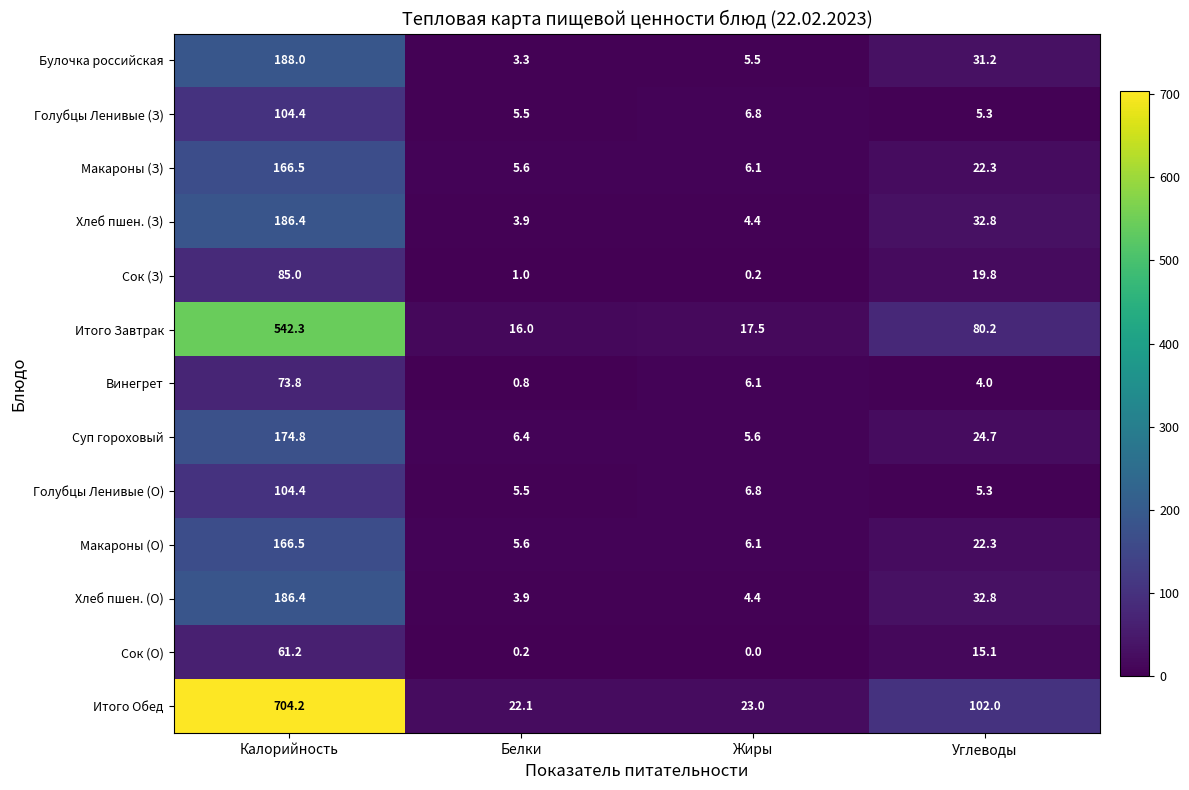

At how many categories does at least one series exceed 20?

4